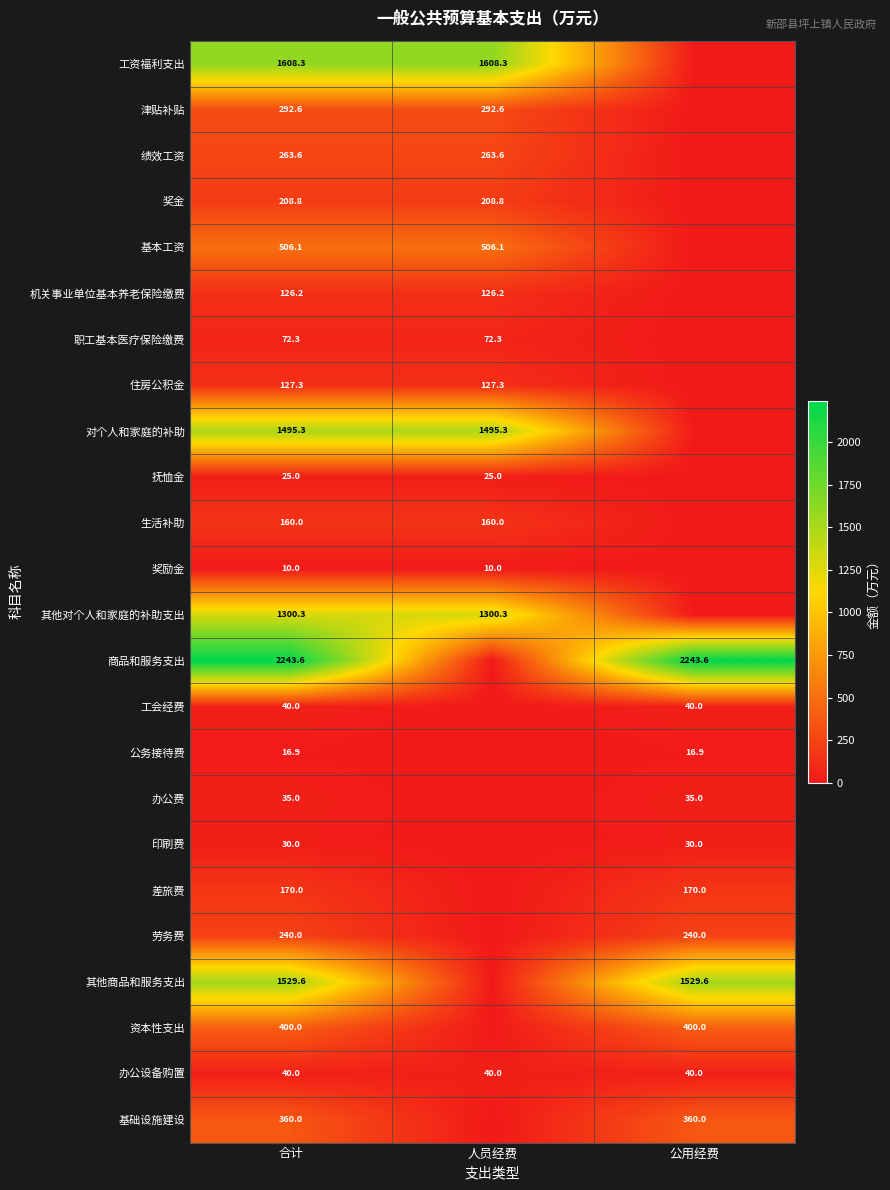

What is the total value across all series at 合计?

11300.9